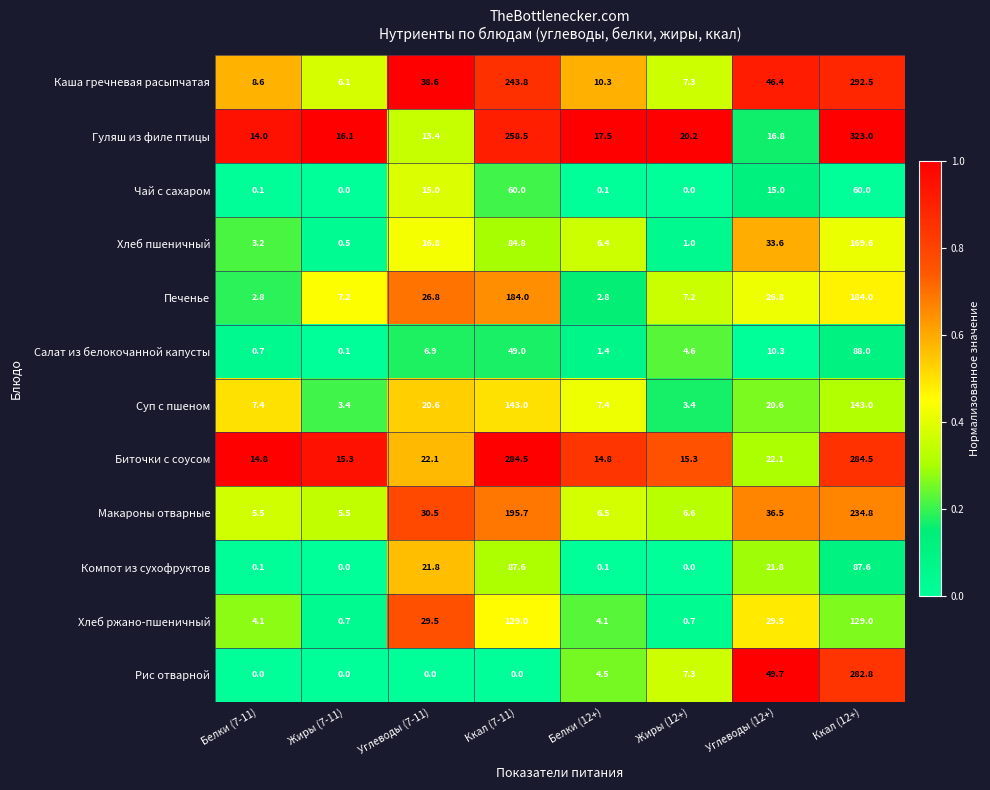

The value of Рис отварной at Ккал (7-11) is 186.7. True or false?

False